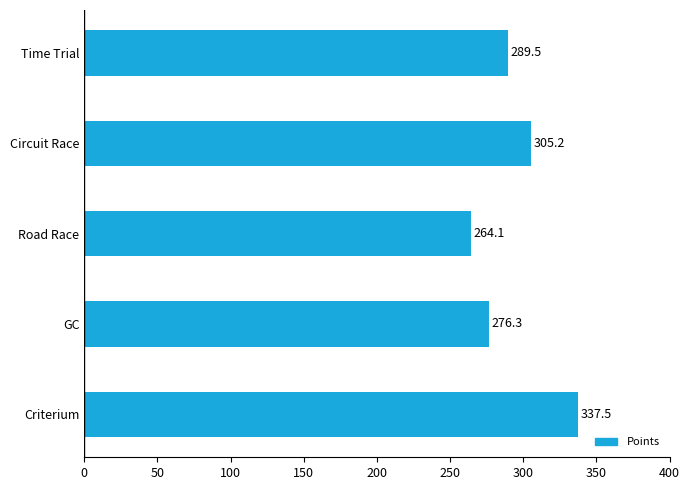

Reading bottom to top, what are all the values shown in this chart?

Criterium=337.5	GC=276.3	Road Race=264.1	Circuit Race=305.2	Time Trial=289.5